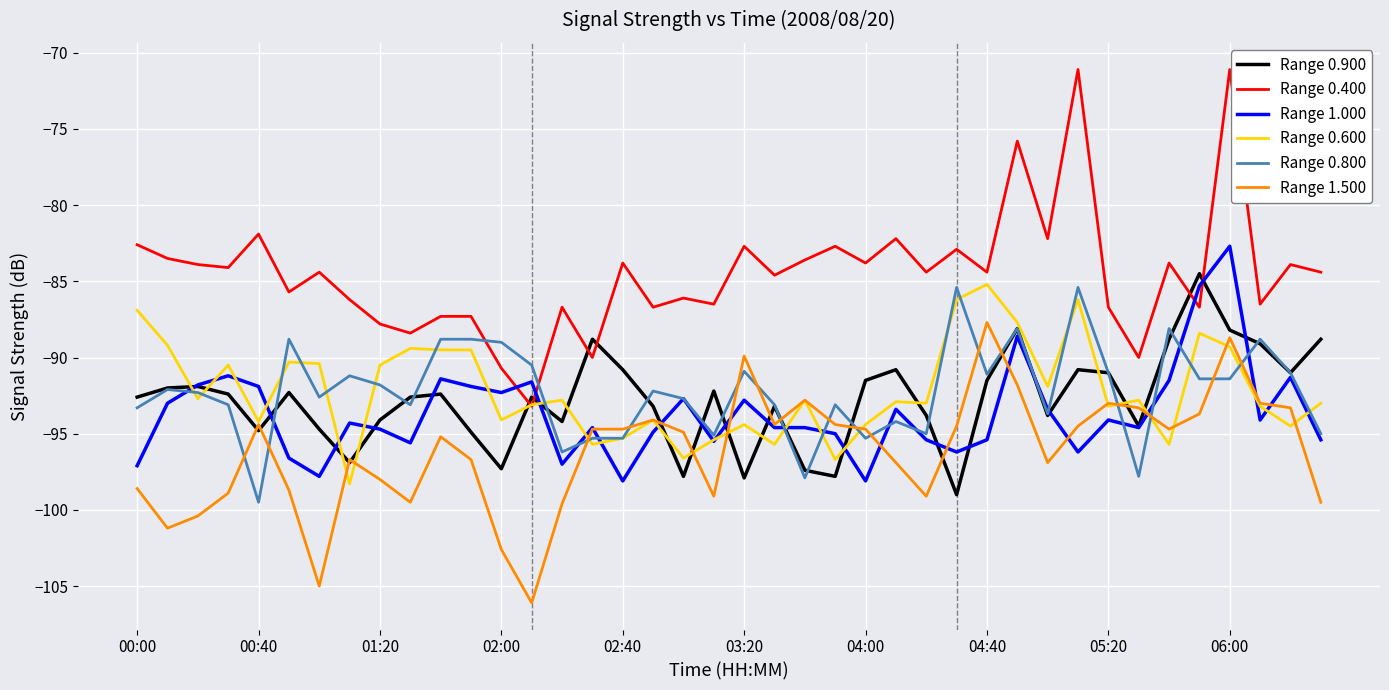

How many intersections are there between Range 0.400 and Range 1.000?

4